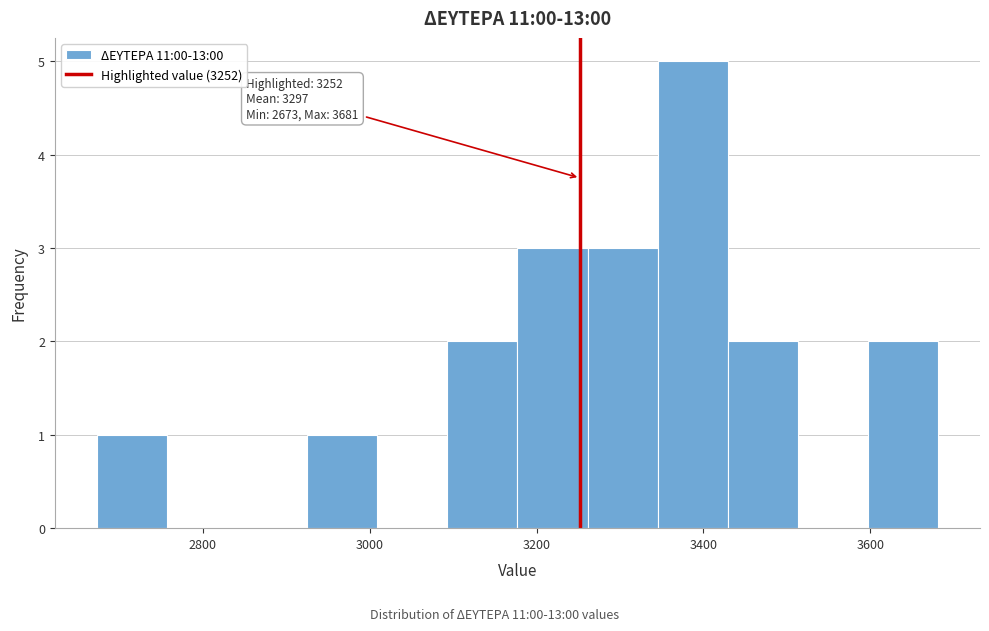

Over which range of the x-axis is the bar tallest?

3340 to 3420